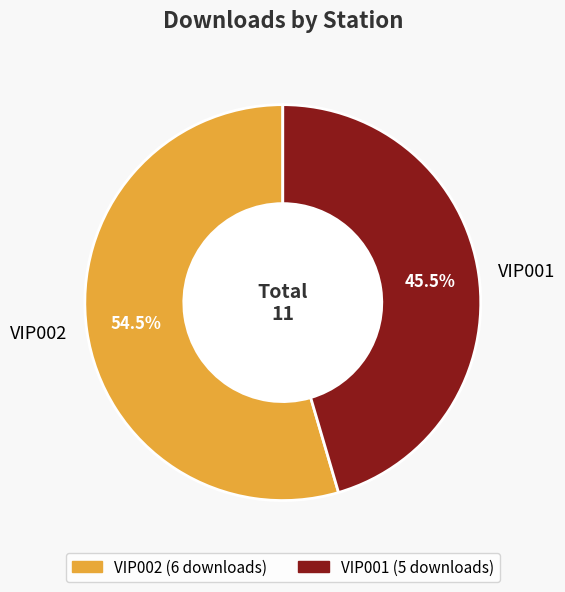

Approximately how many times larger is the value at VIP001 compared to VIP002?

0.8